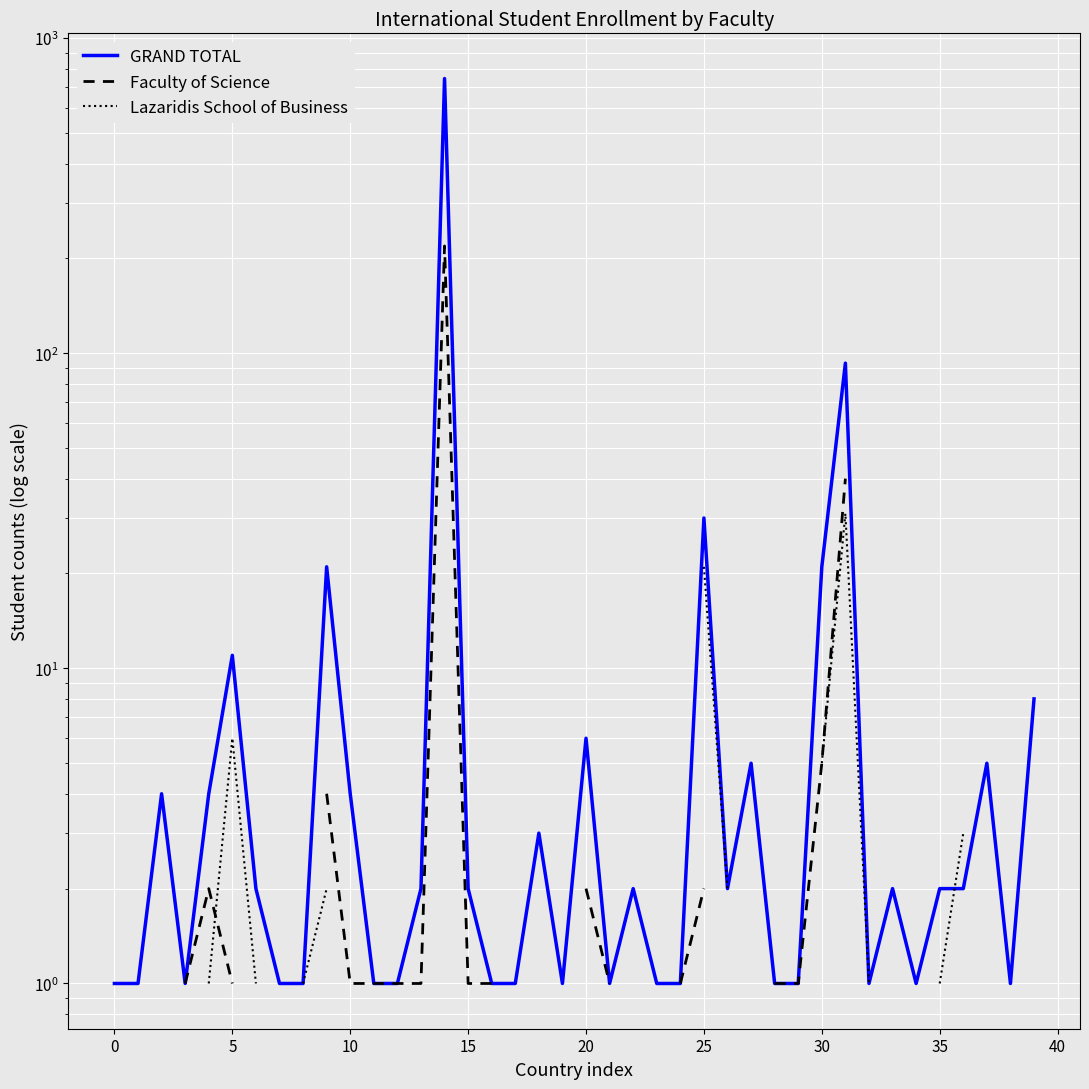

True or false: GRAND TOTAL and Faculty of Science cross at least once.

False